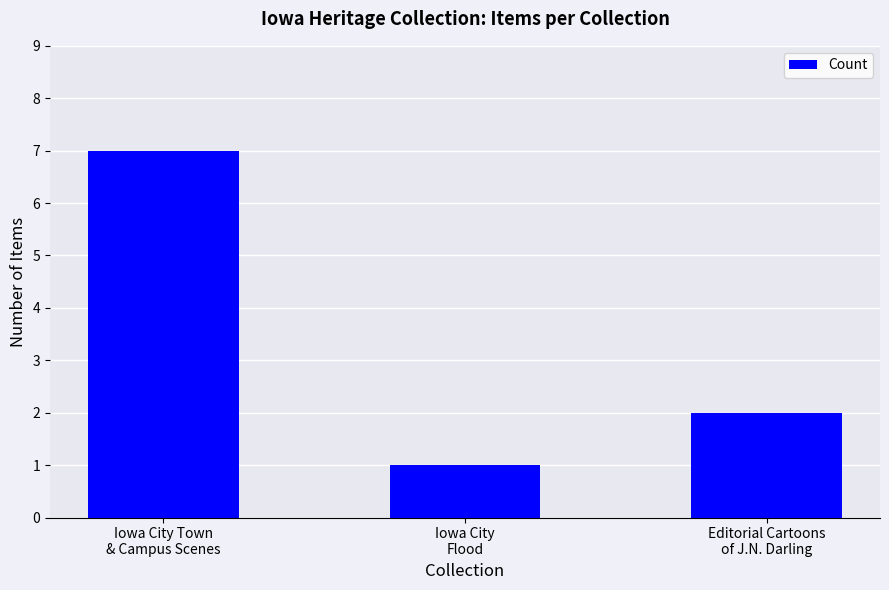

How many data points does each series have?

3